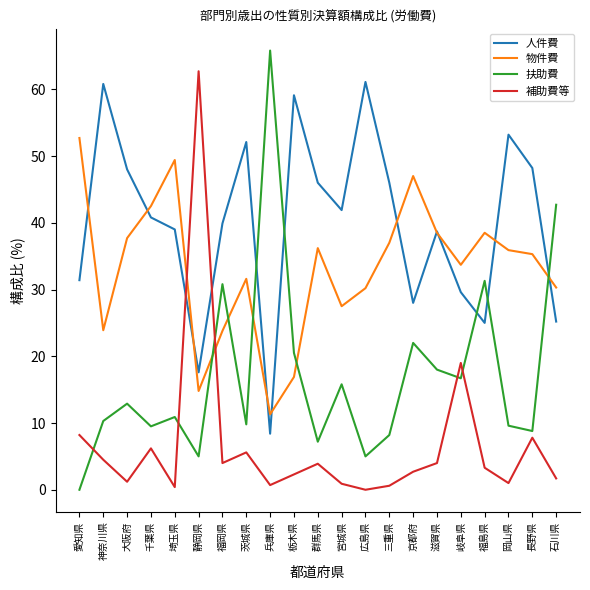

How many lines are shown in the chart?

4